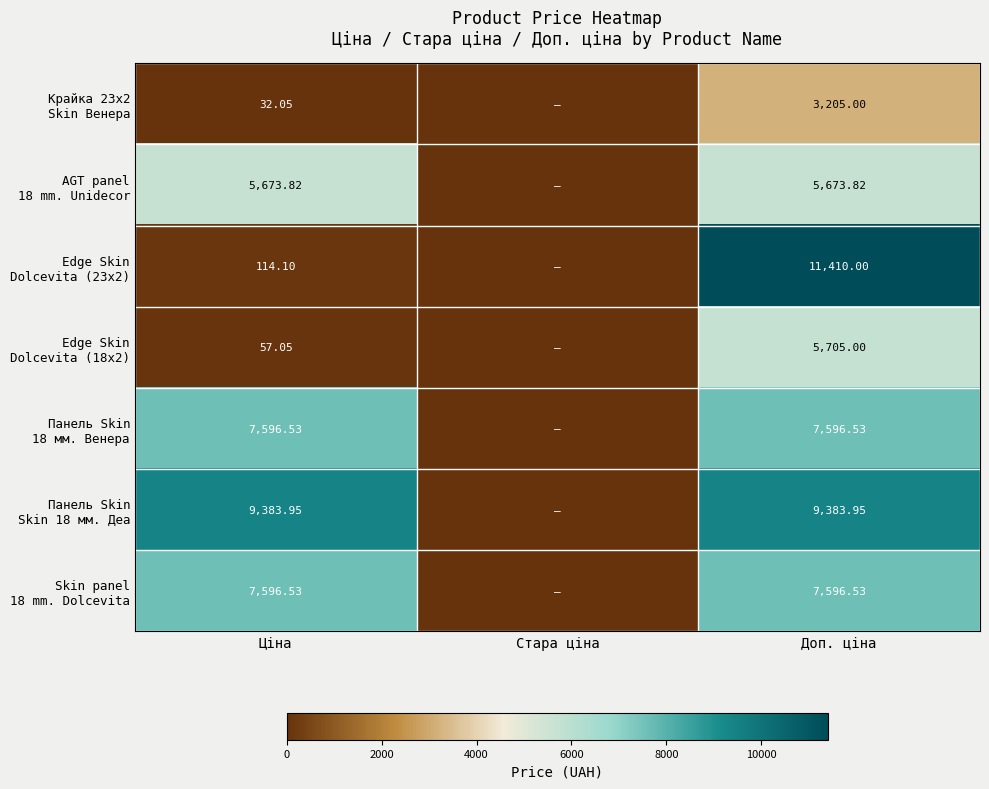

What is the difference between the maximum and minimum values in the AGT panel 18 mm. Unidecor series?

5673.8